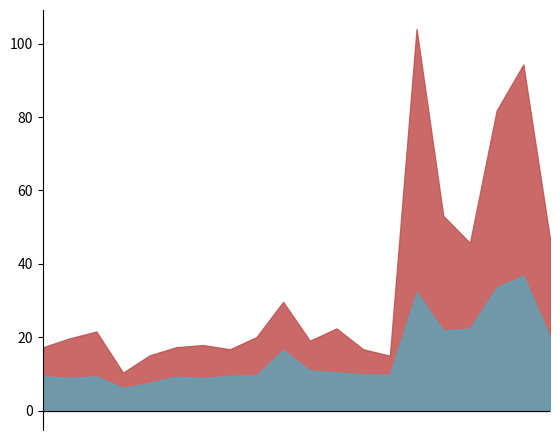

What is the label of the 15th point from the right?

00:35